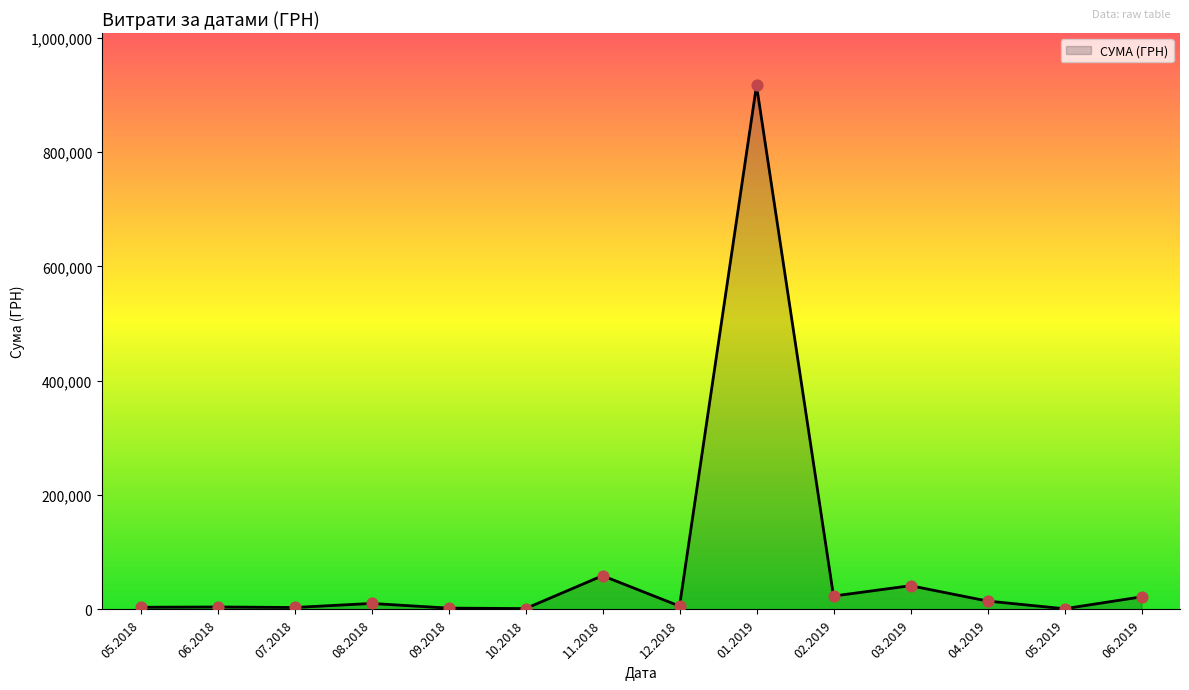

What is the greatest value displayed?

916677.1